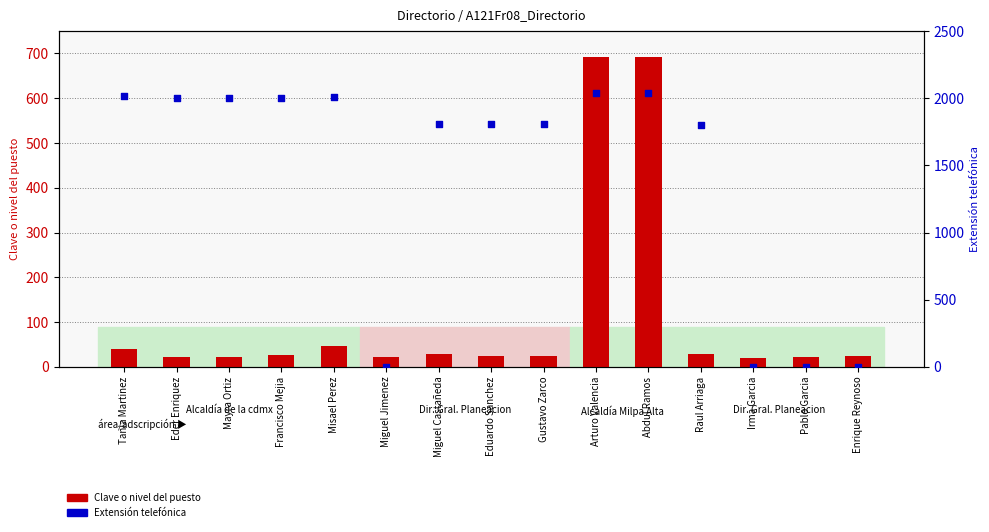

Which series contains the highest Y value?

Extensión telefónica